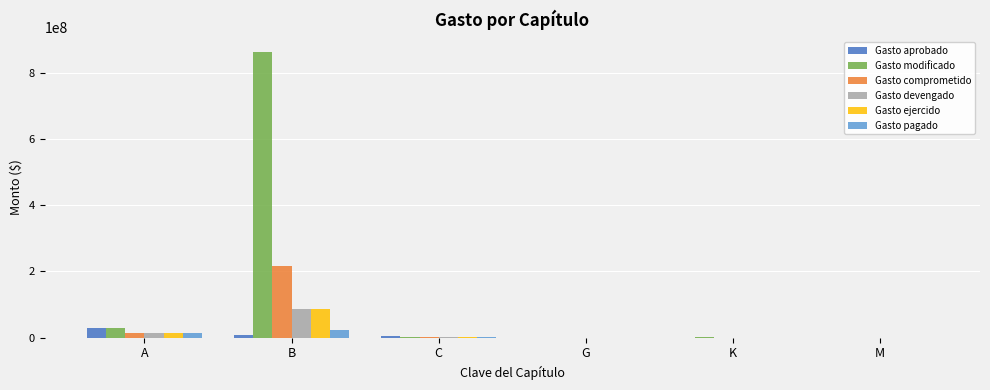

The value of Gasto devengado at M is -60327714.2. True or false?

False